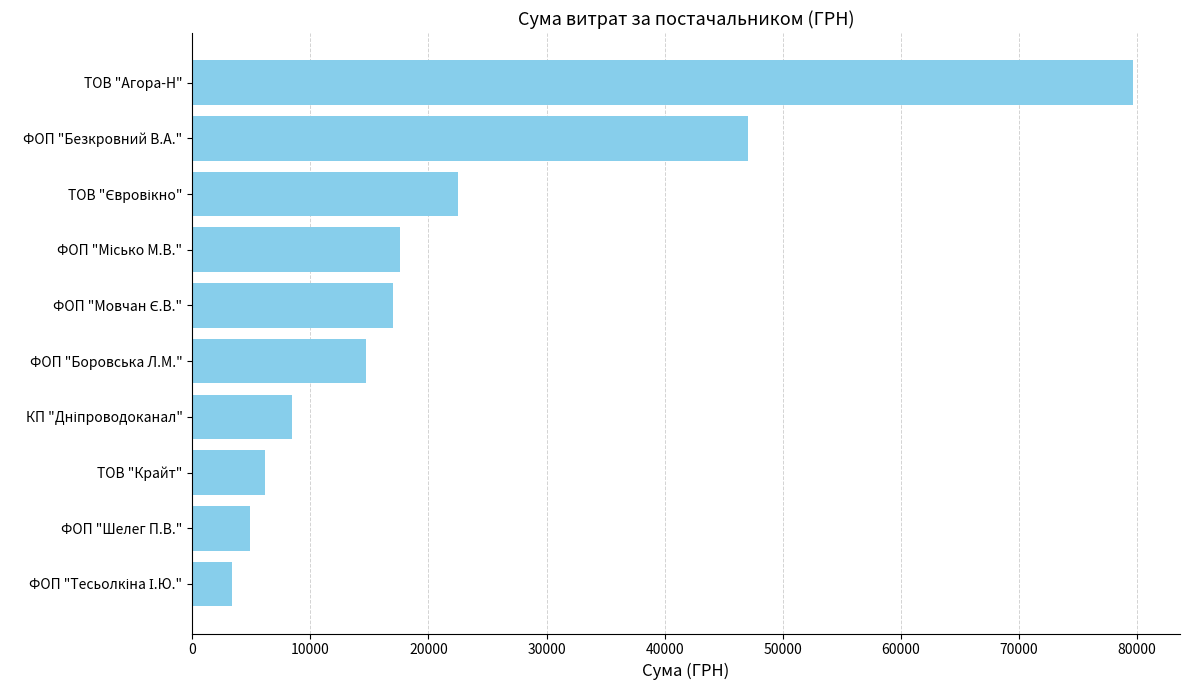

At which label is the value closest to 41519?

ФОП "Безкровний В.А."